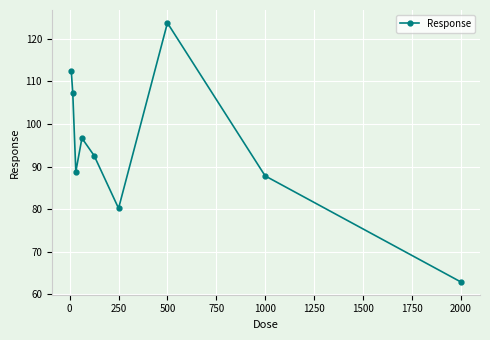

What is the greatest value displayed?

123.7